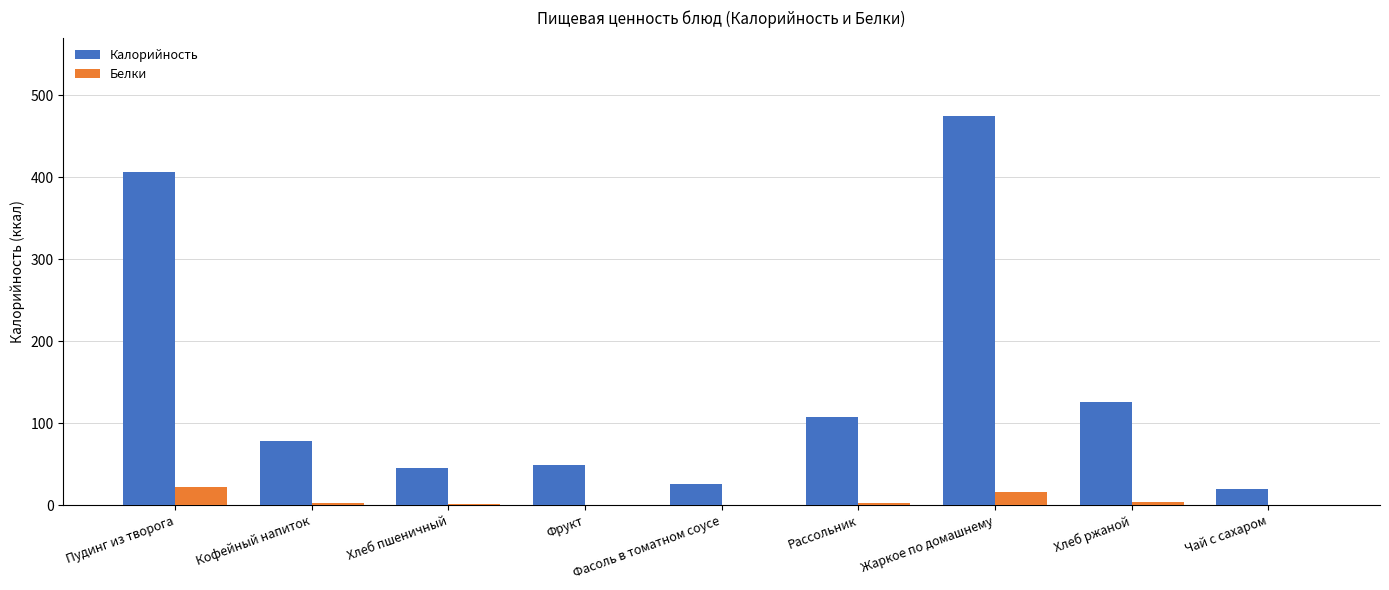

What is the highest value of the Белки series?

21.8